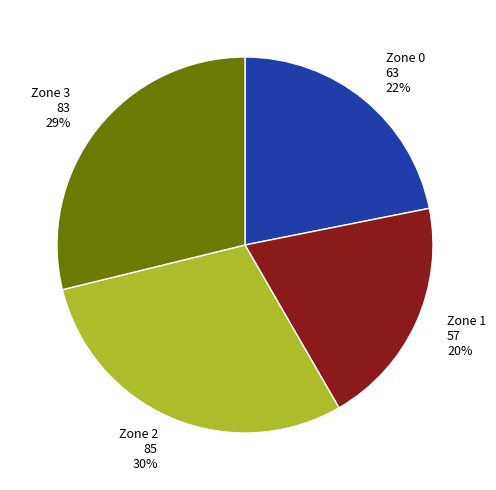

To the nearest percent, what is the average slice percentage?

25%